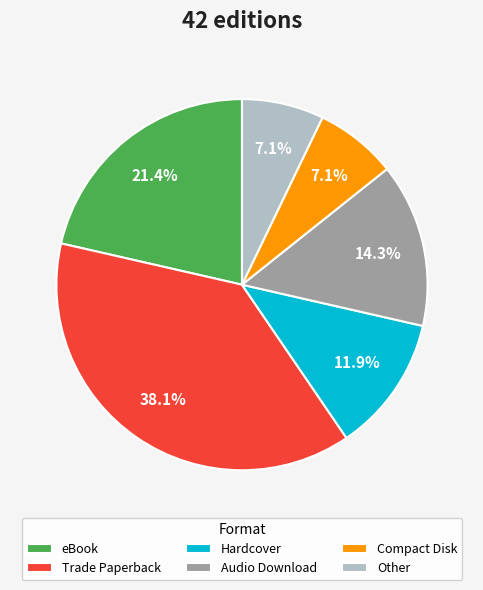

Is Compact Disk the majority of the pie?

No